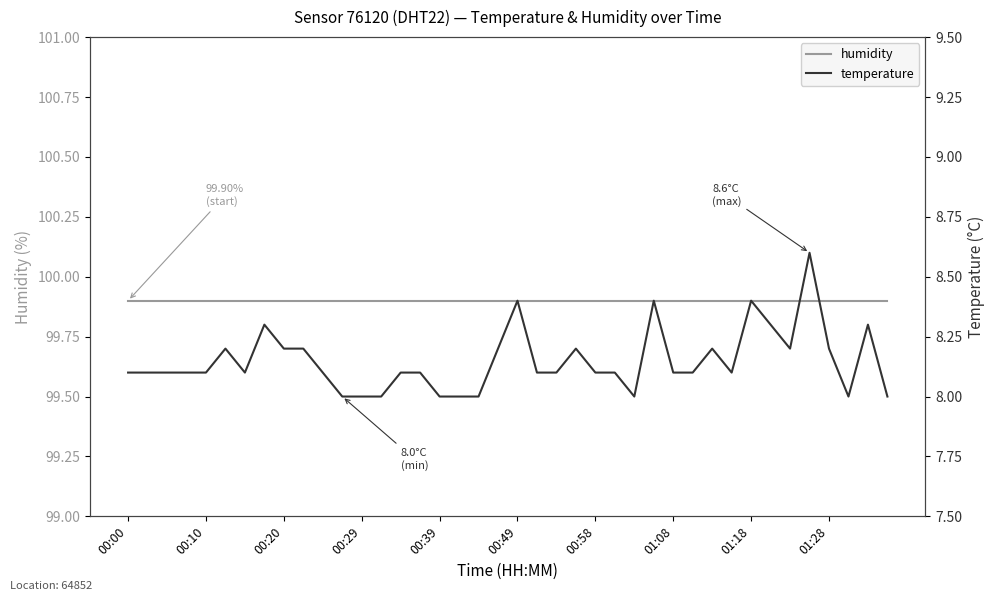

Is this an area chart (filled region under the line)?

No